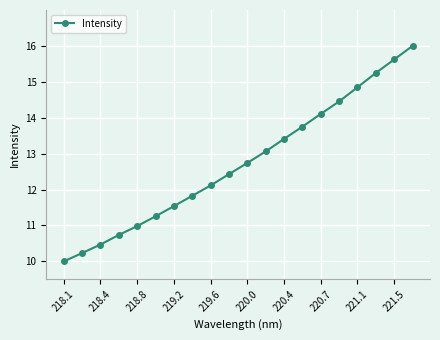

Is this an area chart (filled region under the line)?

No